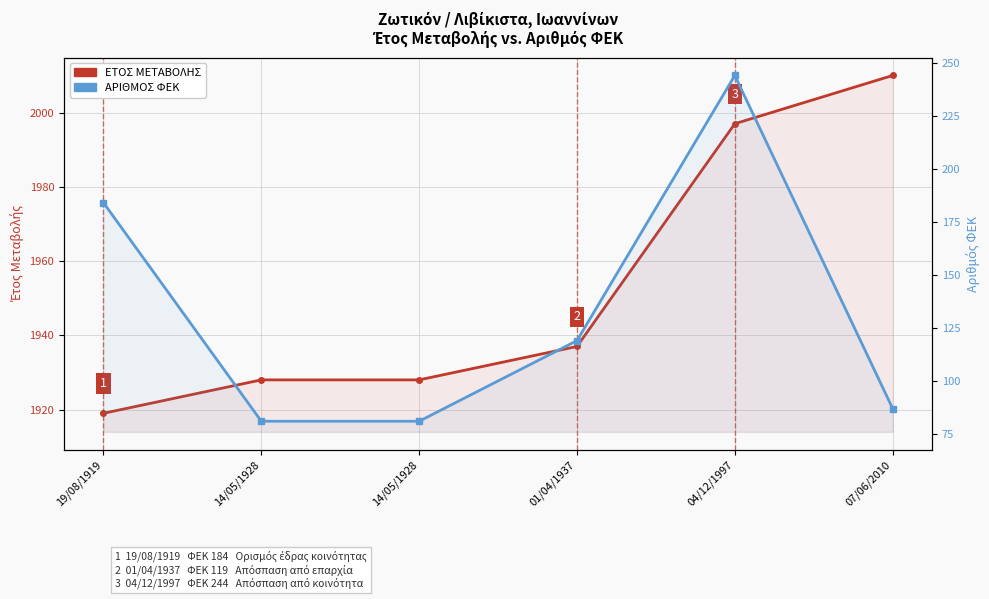

Which series has the widest spread of values?

ΑΡΙΘΜΟΣ ΦΕΚ